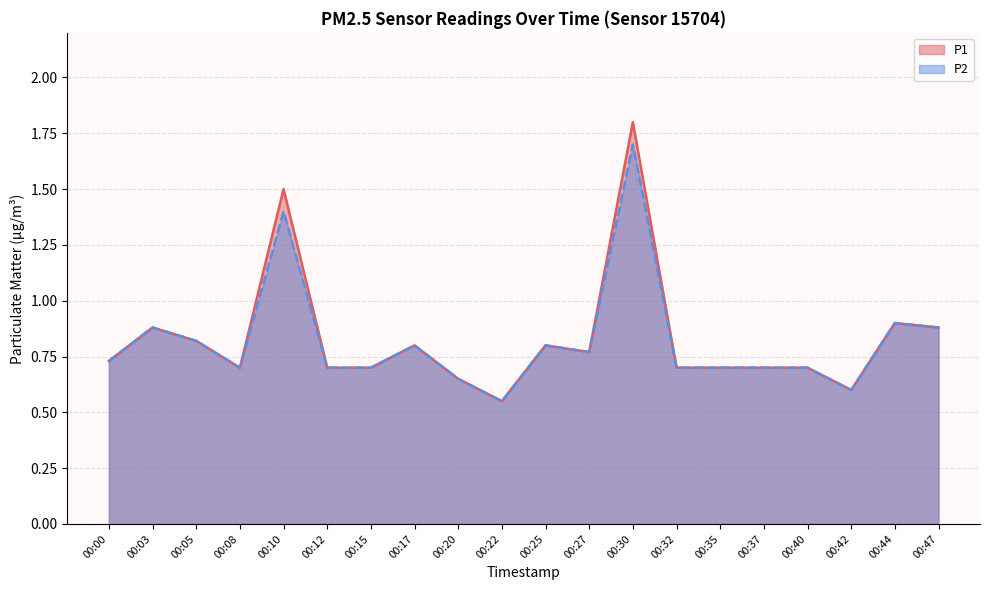

What is the sum of the P1 values at 00:10 and 00:40?

2.2